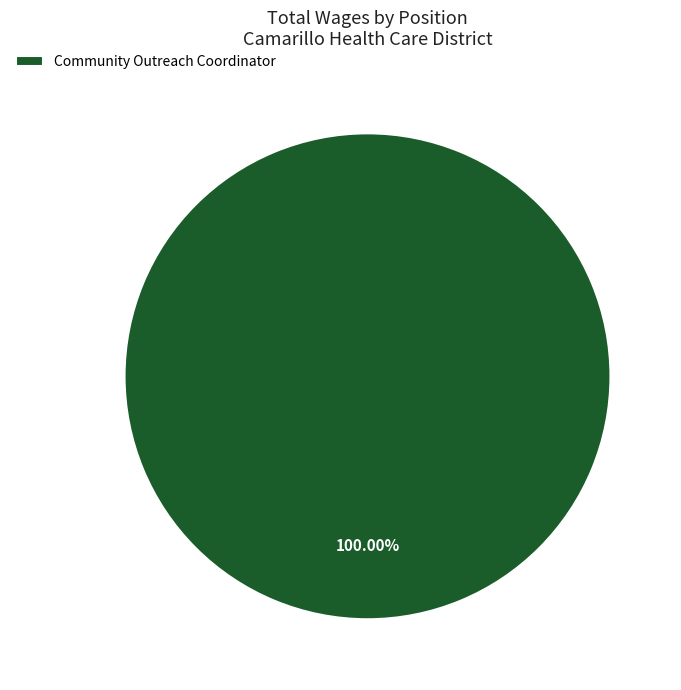

Rank the categories by value from lowest to highest.

Community Outreach Coordinator